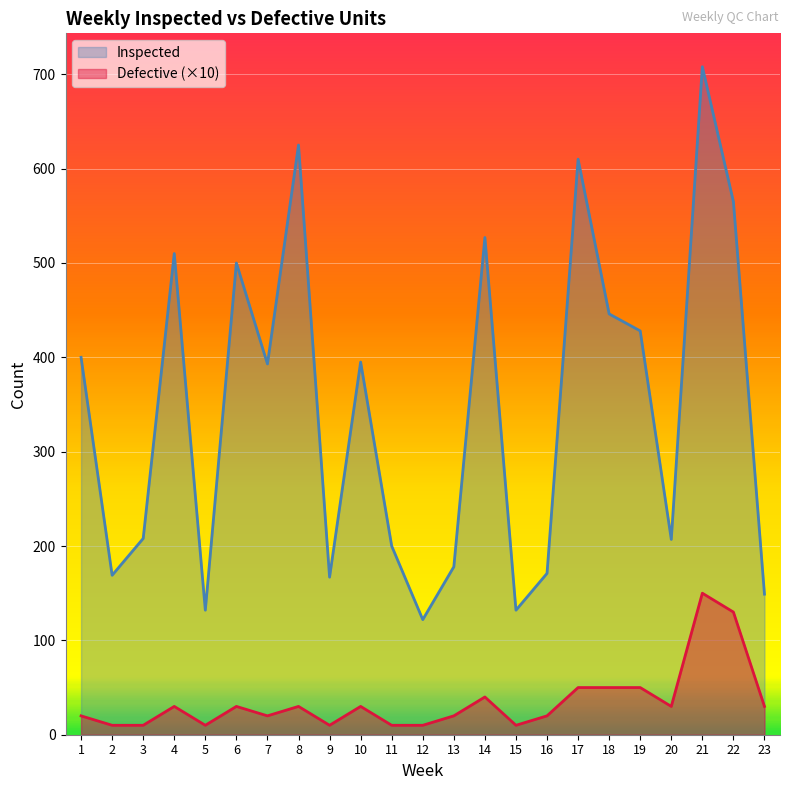

At how many categories does at least one series exceed 310?

12